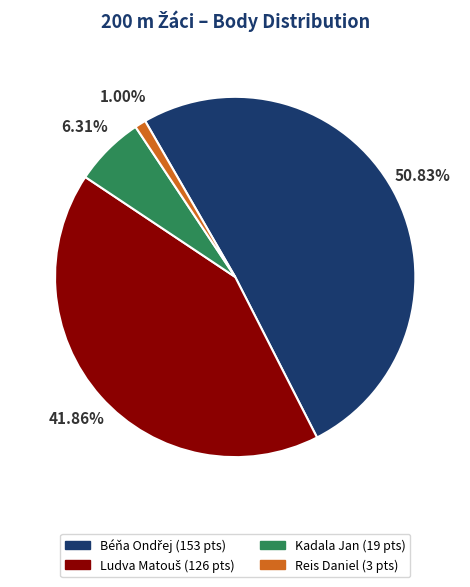

To the nearest percent, what is the difference between the largest and smallest slice percentages?

50%